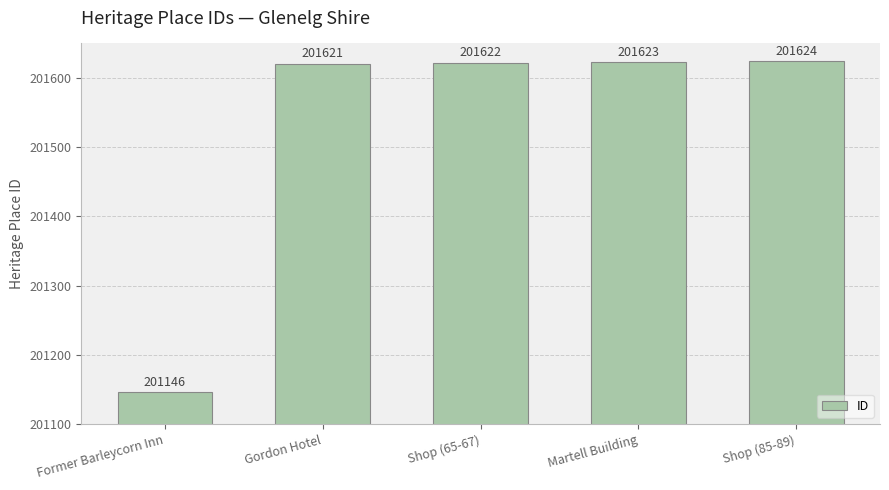

What is the average value?

201527